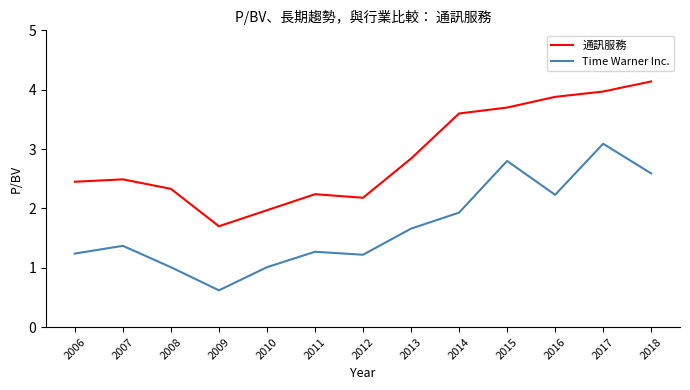

Does the chart have visible grid lines?

No